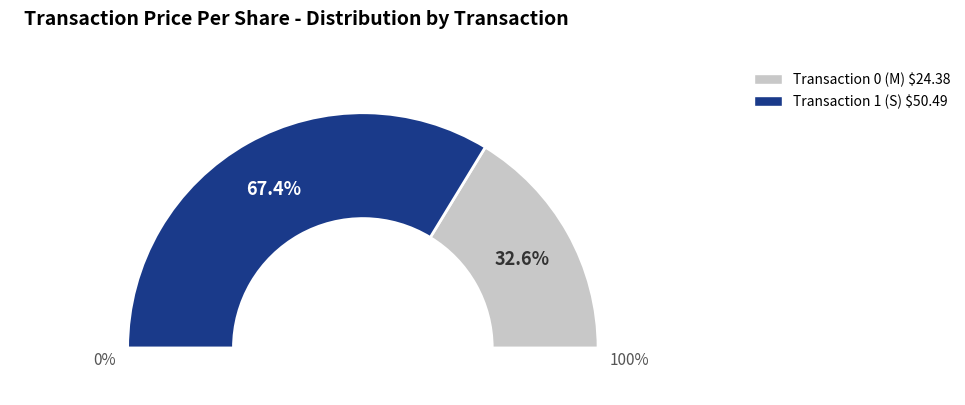

Is it true that 0 is 33% of the pie?

True